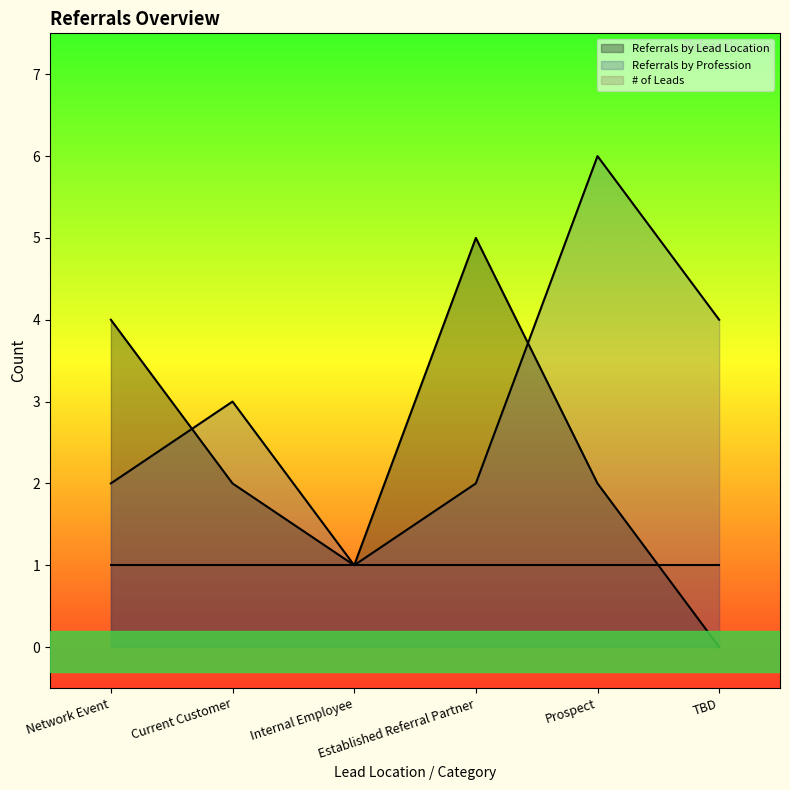

Where is Referrals by Profession nearest to the value 3?

Current Customer